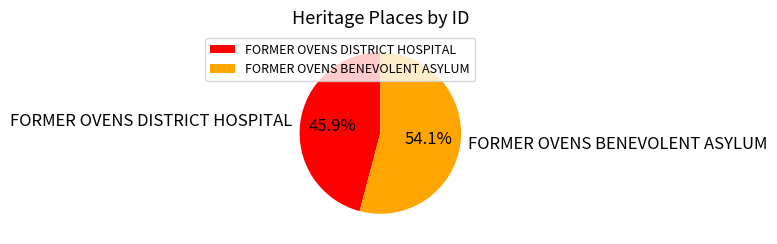

To the nearest percent, what percentage of the pie is FORMER OVENS DISTRICT HOSPITAL?

46%